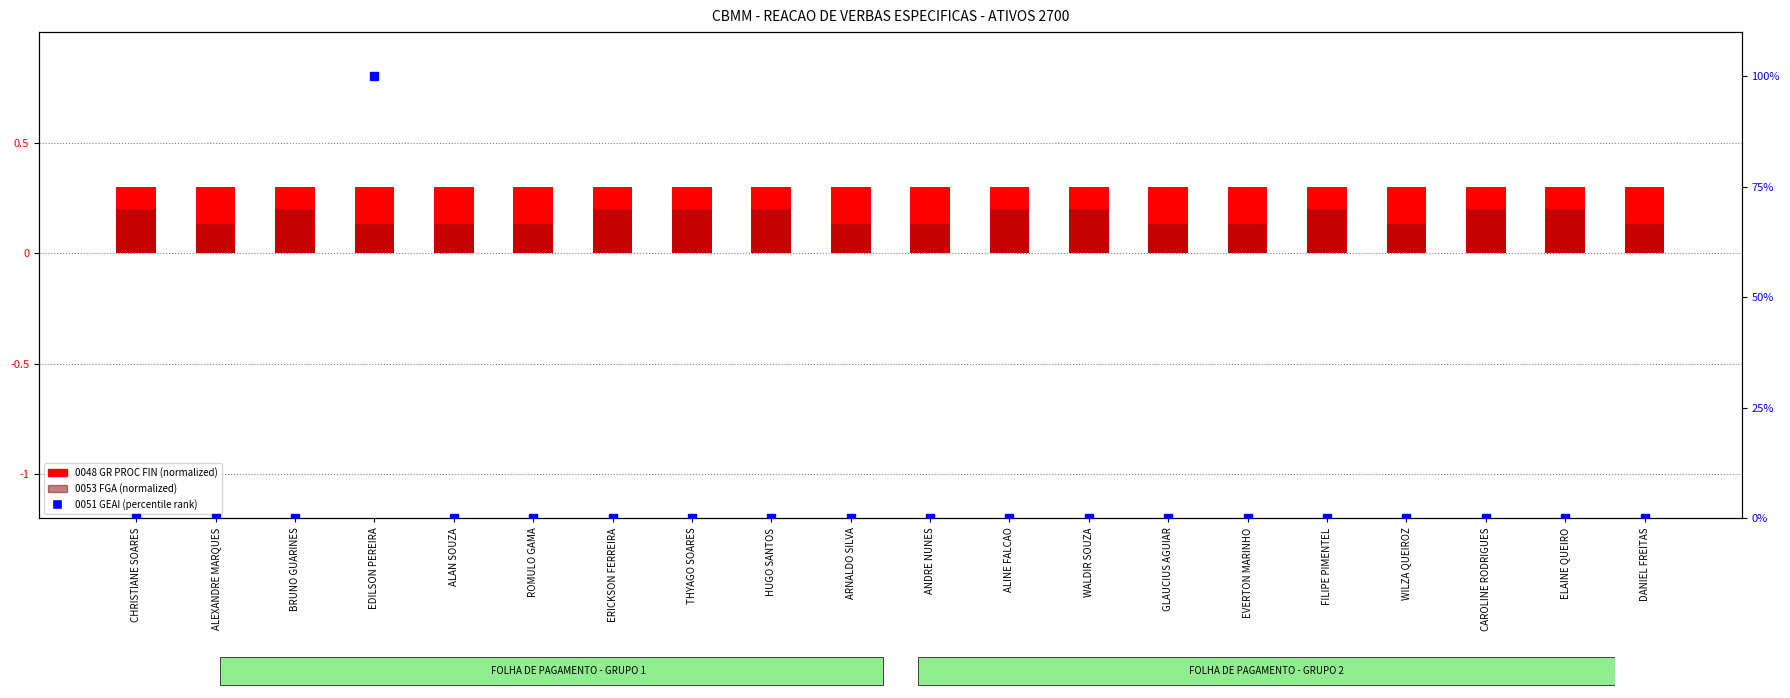

Which series contains the lowest Y value?

0051 GEAI (percentile rank)